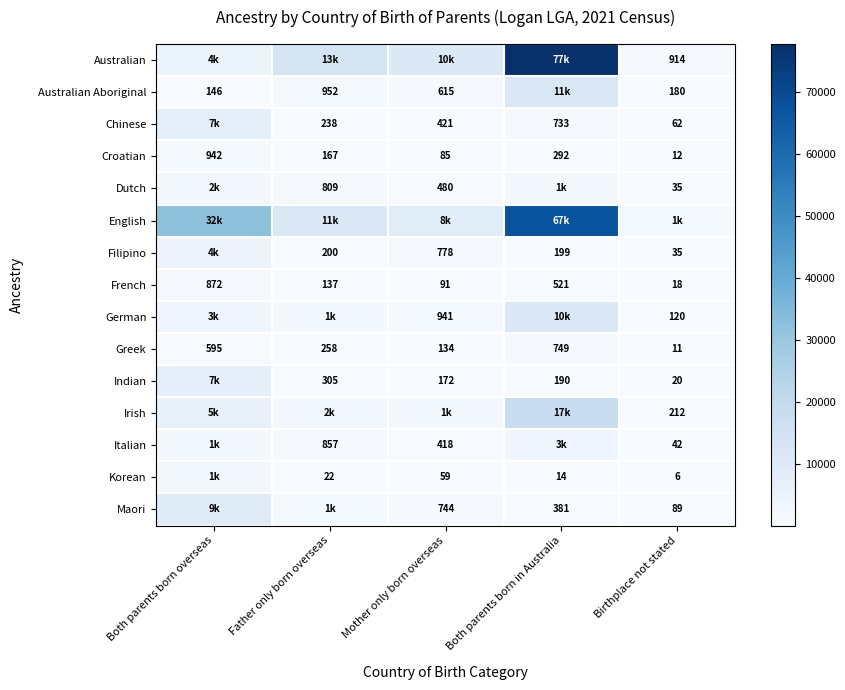

The Greek series shows 11 at Birthplace not stated. True or false?

True